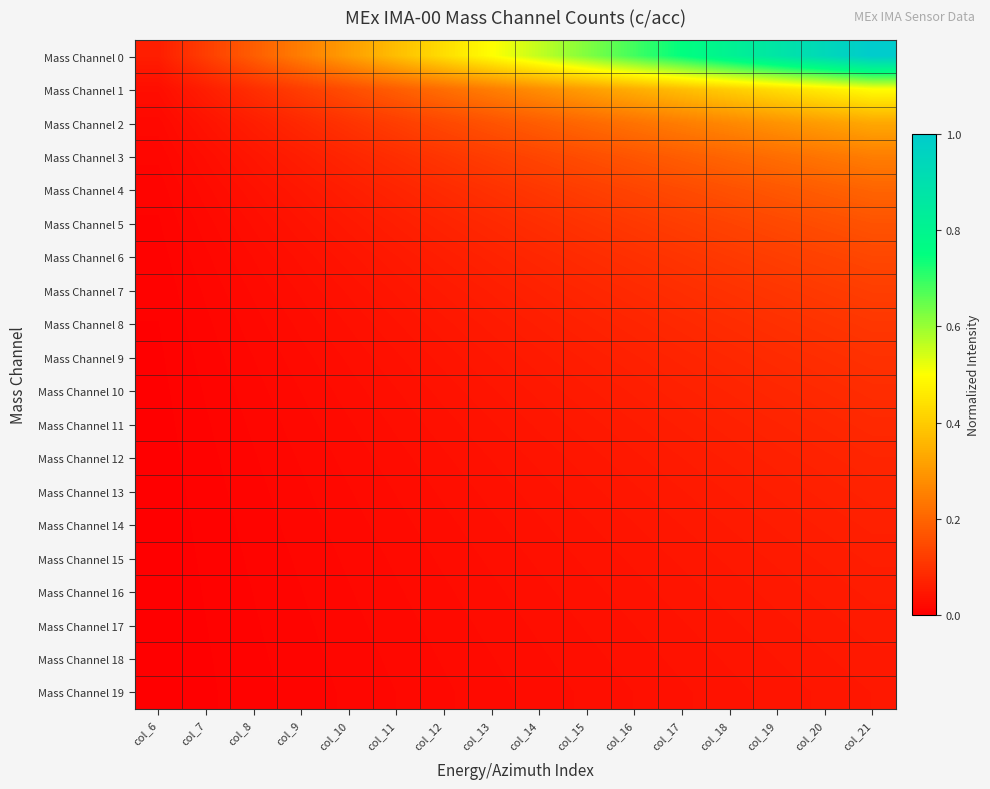

Reading left to right, list all the values displayed in this chart.

Mass Channel 0: col_6=0.1	col_7=0.1	col_8=0.2	col_9=0.2	col_10=0.3	col_11=0.4	col_12=0.4	col_13=0.5	col_14=0.6	col_15=0.6	col_16=0.7	col_17=0.7	col_18=0.8	col_19=0.9	col_20=0.9	col_21=1.0
Mass Channel 1: col_6=0.0	col_7=0.1	col_8=0.1	col_9=0.1	col_10=0.2	col_11=0.2	col_12=0.2	col_13=0.2	col_14=0.3	col_15=0.3	col_16=0.3	col_17=0.4	col_18=0.4	col_19=0.4	col_20=0.5	col_21=0.5
Mass Channel 2: col_6=0.0	col_7=0.0	col_8=0.1	col_9=0.1	col_10=0.1	col_11=0.1	col_12=0.1	col_13=0.2	col_14=0.2	col_15=0.2	col_16=0.2	col_17=0.2	col_18=0.3	col_19=0.3	col_20=0.3	col_21=0.3
Mass Channel 3: col_6=0.0	col_7=0.0	col_8=0.0	col_9=0.1	col_10=0.1	col_11=0.1	col_12=0.1	col_13=0.1	col_14=0.1	col_15=0.2	col_16=0.2	col_17=0.2	col_18=0.2	col_19=0.2	col_20=0.2	col_21=0.2
Mass Channel 4: col_6=0.0	col_7=0.0	col_8=0.0	col_9=0.0	col_10=0.1	col_11=0.1	col_12=0.1	col_13=0.1	col_14=0.1	col_15=0.1	col_16=0.1	col_17=0.1	col_18=0.2	col_19=0.2	col_20=0.2	col_21=0.2
Mass Channel 5: col_6=0.0	col_7=0.0	col_8=0.0	col_9=0.0	col_10=0.0	col_11=0.1	col_12=0.1	col_13=0.1	col_14=0.1	col_15=0.1	col_16=0.1	col_17=0.1	col_18=0.1	col_19=0.1	col_20=0.2	col_21=0.2
Mass Channel 6: col_6=0.0	col_7=0.0	col_8=0.0	col_9=0.0	col_10=0.0	col_11=0.1	col_12=0.1	col_13=0.1	col_14=0.1	col_15=0.1	col_16=0.1	col_17=0.1	col_18=0.1	col_19=0.1	col_20=0.1	col_21=0.1
Mass Channel 7: col_6=0.0	col_7=0.0	col_8=0.0	col_9=0.0	col_10=0.0	col_11=0.0	col_12=0.1	col_13=0.1	col_14=0.1	col_15=0.1	col_16=0.1	col_17=0.1	col_18=0.1	col_19=0.1	col_20=0.1	col_21=0.1
Mass Channel 8: col_6=0.0	col_7=0.0	col_8=0.0	col_9=0.0	col_10=0.0	col_11=0.0	col_12=0.0	col_13=0.1	col_14=0.1	col_15=0.1	col_16=0.1	col_17=0.1	col_18=0.1	col_19=0.1	col_20=0.1	col_21=0.1
Mass Channel 9: col_6=0.0	col_7=0.0	col_8=0.0	col_9=0.0	col_10=0.0	col_11=0.0	col_12=0.0	col_13=0.0	col_14=0.1	col_15=0.1	col_16=0.1	col_17=0.1	col_18=0.1	col_19=0.1	col_20=0.1	col_21=0.1
Mass Channel 10: col_6=0.0	col_7=0.0	col_8=0.0	col_9=0.0	col_10=0.0	col_11=0.0	col_12=0.0	col_13=0.0	col_14=0.0	col_15=0.1	col_16=0.1	col_17=0.1	col_18=0.1	col_19=0.1	col_20=0.1	col_21=0.1
Mass Channel 11: col_6=0.0	col_7=0.0	col_8=0.0	col_9=0.0	col_10=0.0	col_11=0.0	col_12=0.0	col_13=0.0	col_14=0.0	col_15=0.0	col_16=0.1	col_17=0.1	col_18=0.1	col_19=0.1	col_20=0.1	col_21=0.1
Mass Channel 12: col_6=0.0	col_7=0.0	col_8=0.0	col_9=0.0	col_10=0.0	col_11=0.0	col_12=0.0	col_13=0.0	col_14=0.0	col_15=0.0	col_16=0.0	col_17=0.1	col_18=0.1	col_19=0.1	col_20=0.1	col_21=0.1
Mass Channel 13: col_6=0.0	col_7=0.0	col_8=0.0	col_9=0.0	col_10=0.0	col_11=0.0	col_12=0.0	col_13=0.0	col_14=0.0	col_15=0.0	col_16=0.0	col_17=0.1	col_18=0.1	col_19=0.1	col_20=0.1	col_21=0.1
Mass Channel 14: col_6=0.0	col_7=0.0	col_8=0.0	col_9=0.0	col_10=0.0	col_11=0.0	col_12=0.0	col_13=0.0	col_14=0.0	col_15=0.0	col_16=0.0	col_17=0.0	col_18=0.1	col_19=0.1	col_20=0.1	col_21=0.1
Mass Channel 15: col_6=0.0	col_7=0.0	col_8=0.0	col_9=0.0	col_10=0.0	col_11=0.0	col_12=0.0	col_13=0.0	col_14=0.0	col_15=0.0	col_16=0.0	col_17=0.0	col_18=0.0	col_19=0.1	col_20=0.1	col_21=0.1
Mass Channel 16: col_6=0.0	col_7=0.0	col_8=0.0	col_9=0.0	col_10=0.0	col_11=0.0	col_12=0.0	col_13=0.0	col_14=0.0	col_15=0.0	col_16=0.0	col_17=0.0	col_18=0.0	col_19=0.0	col_20=0.1	col_21=0.1
Mass Channel 17: col_6=0.0	col_7=0.0	col_8=0.0	col_9=0.0	col_10=0.0	col_11=0.0	col_12=0.0	col_13=0.0	col_14=0.0	col_15=0.0	col_16=0.0	col_17=0.0	col_18=0.0	col_19=0.0	col_20=0.0	col_21=0.1
Mass Channel 18: col_6=0.0	col_7=0.0	col_8=0.0	col_9=0.0	col_10=0.0	col_11=0.0	col_12=0.0	col_13=0.0	col_14=0.0	col_15=0.0	col_16=0.0	col_17=0.0	col_18=0.0	col_19=0.0	col_20=0.0	col_21=0.0
Mass Channel 19: col_6=0.0	col_7=0.0	col_8=0.0	col_9=0.0	col_10=0.0	col_11=0.0	col_12=0.0	col_13=0.0	col_14=0.0	col_15=0.0	col_16=0.0	col_17=0.0	col_18=0.0	col_19=0.0	col_20=0.0	col_21=0.0